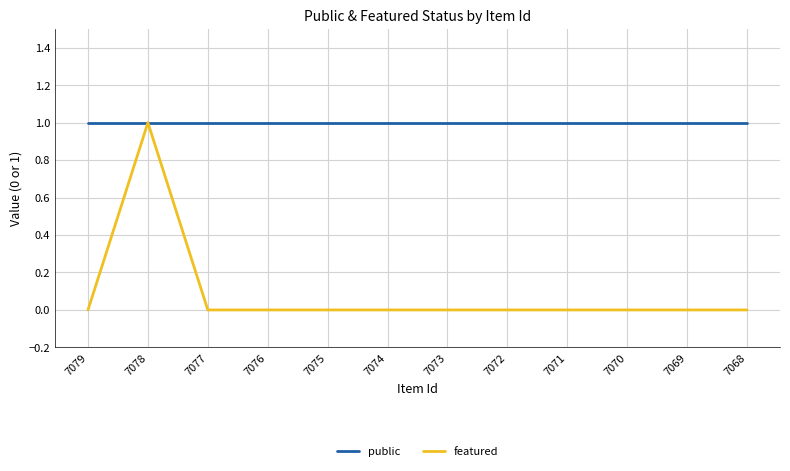

Which series has the largest range (max minus min)?

featured